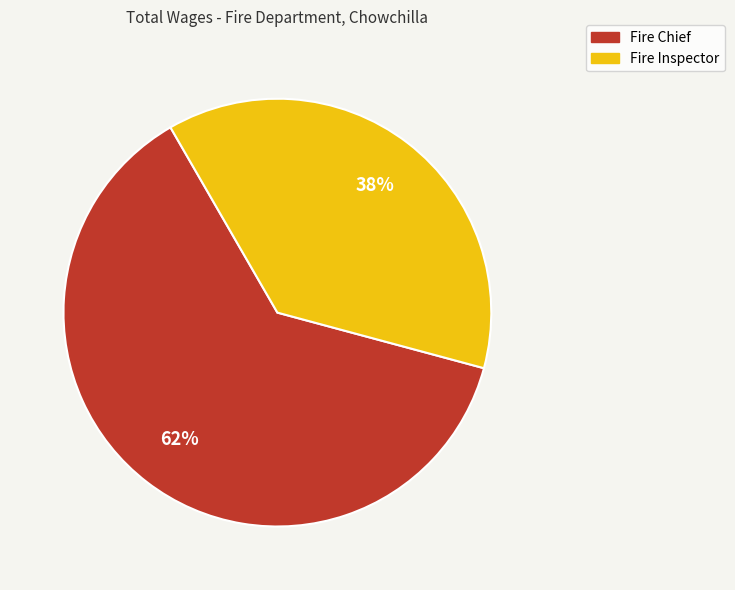

What percentage is the Fire Chief slice, to the nearest percent?

62%